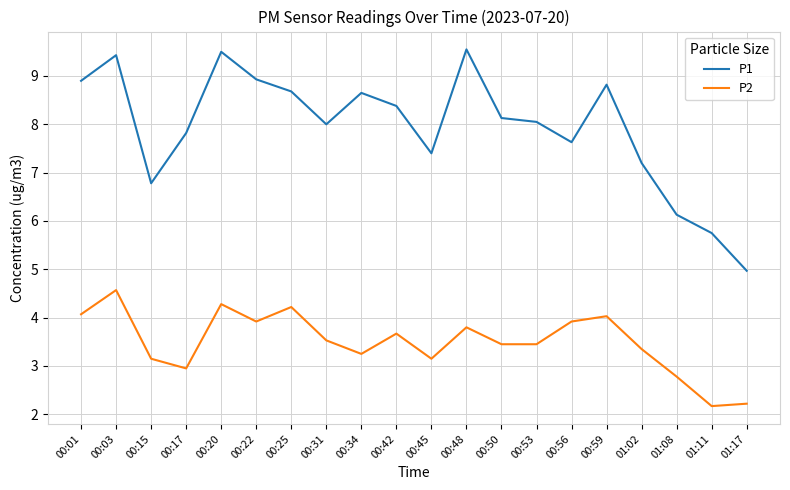

True or false: P1 has more than 0 points higher than both neighbors.

True